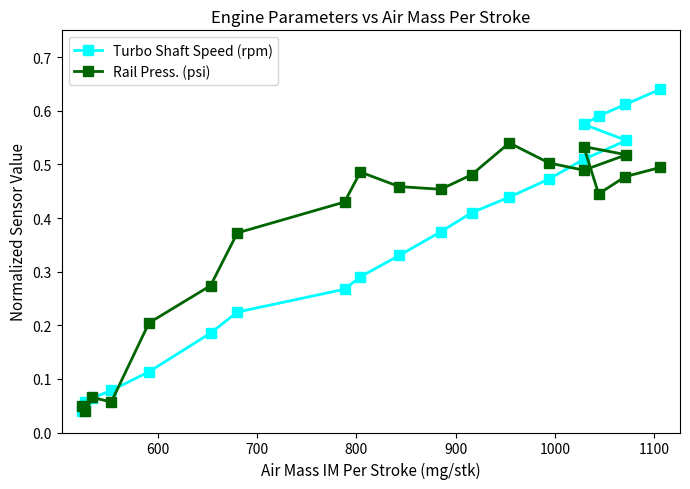

What is the value of the Turbo Shaft Speed (rpm) point at the 20th from the left?

0.6